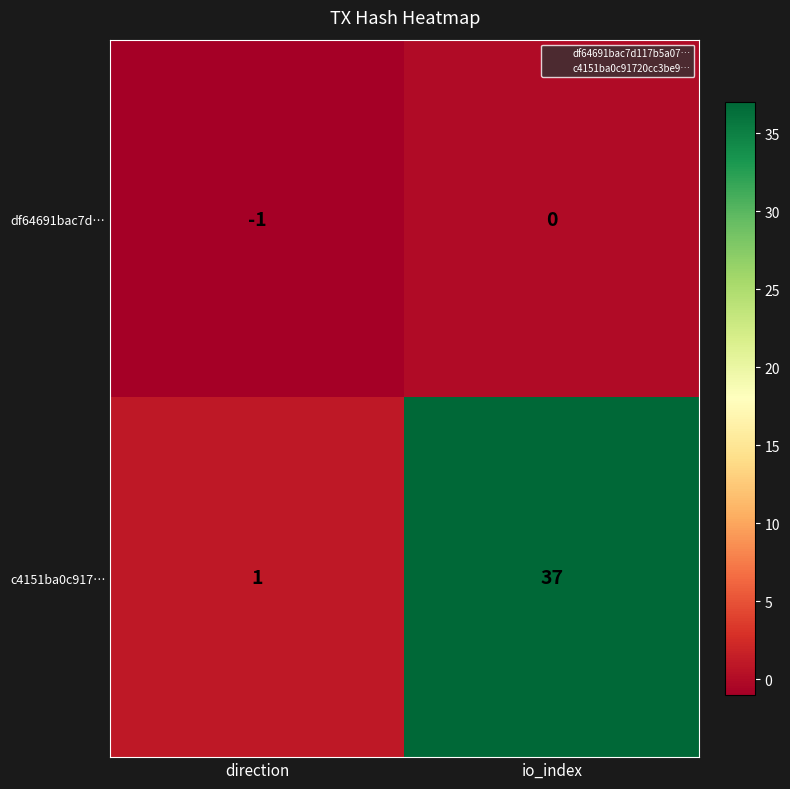

Between direction and io_index, which series saw the biggest shift?

c4151ba0c917…